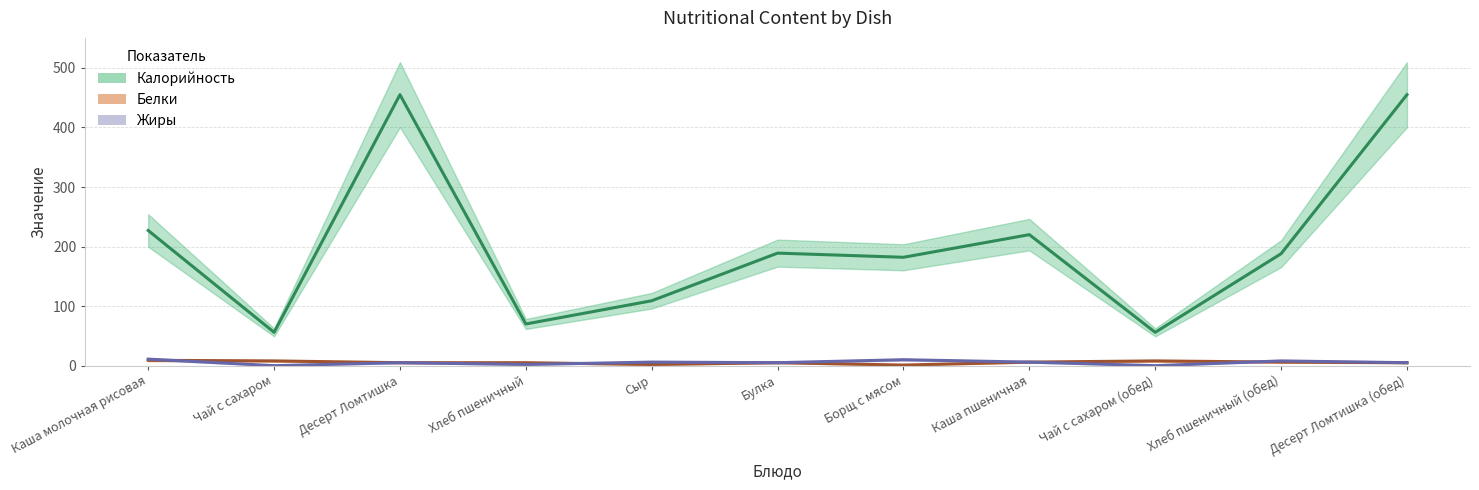

What is the label of the 10th point from the left?

Хлеб пшеничный (обед)